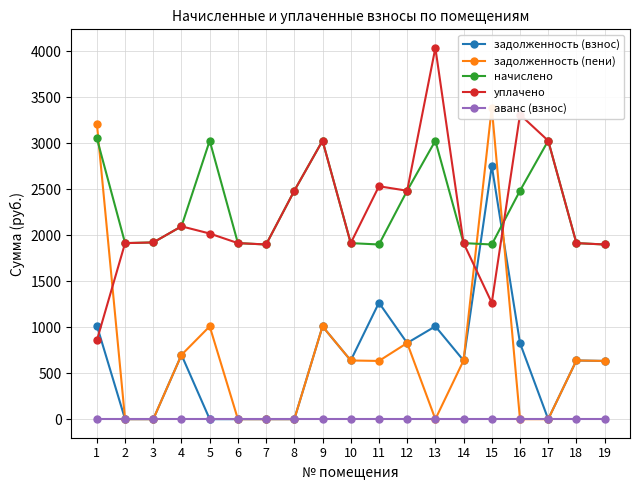

Between 16 and 8, which is larger?

16